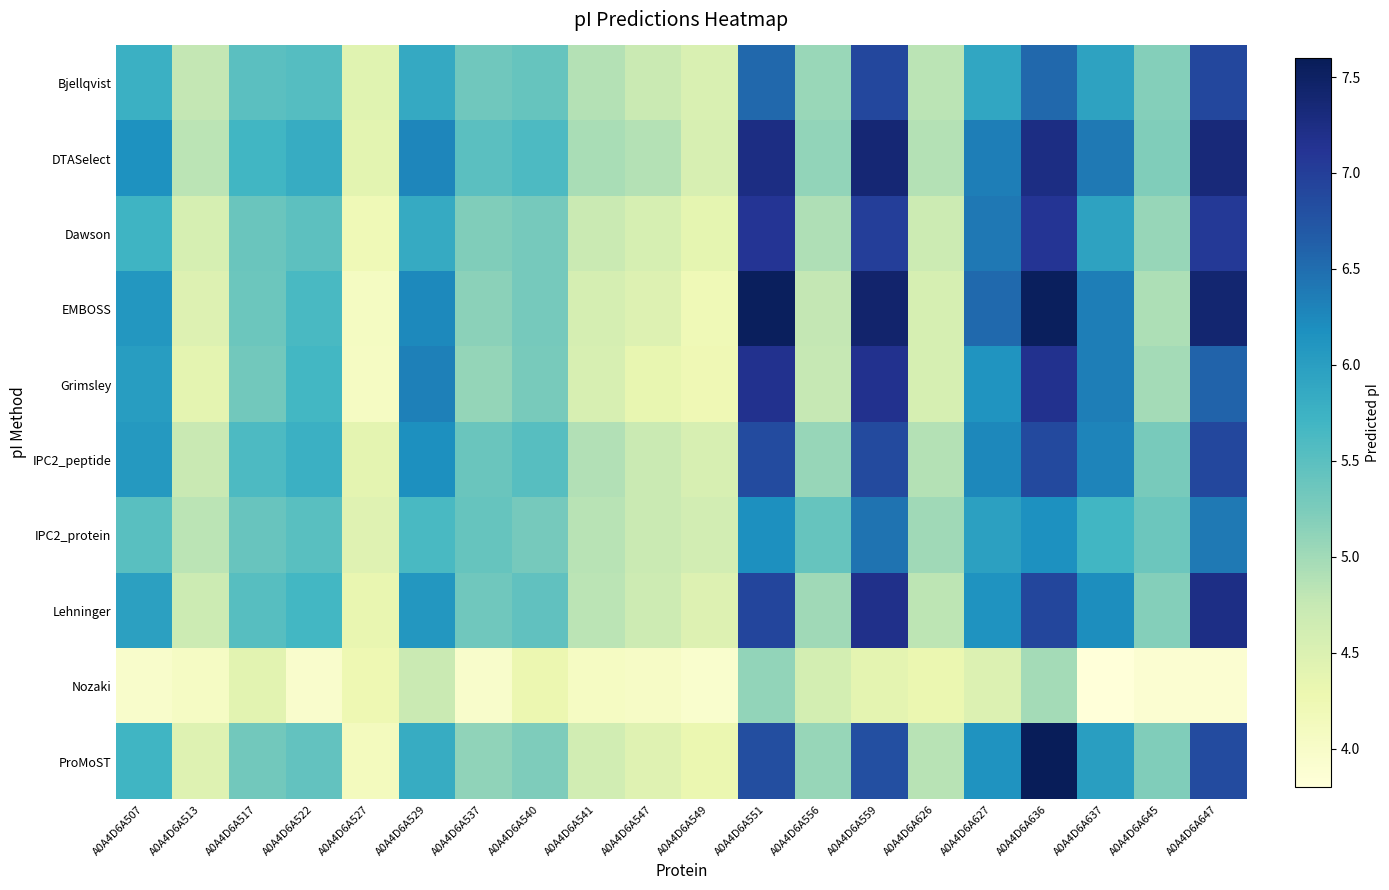

What is the minimum value shown in the chart?

3.8